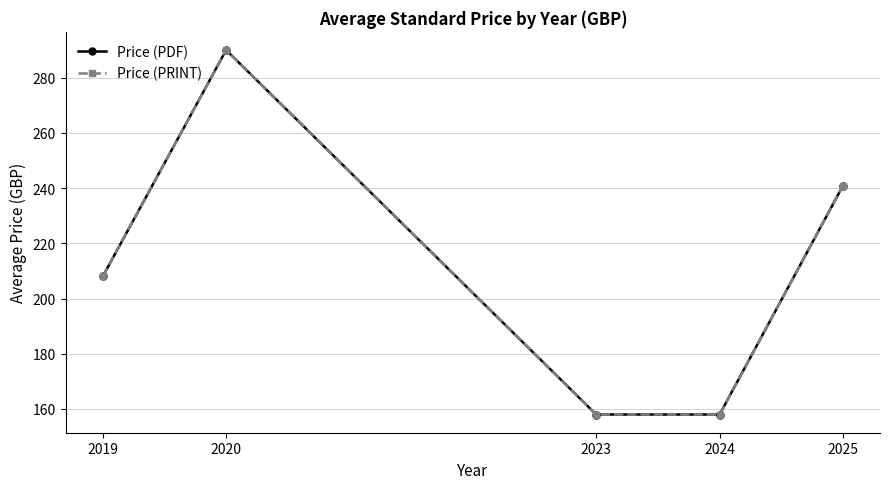

Does the chart have visible grid lines?

Yes